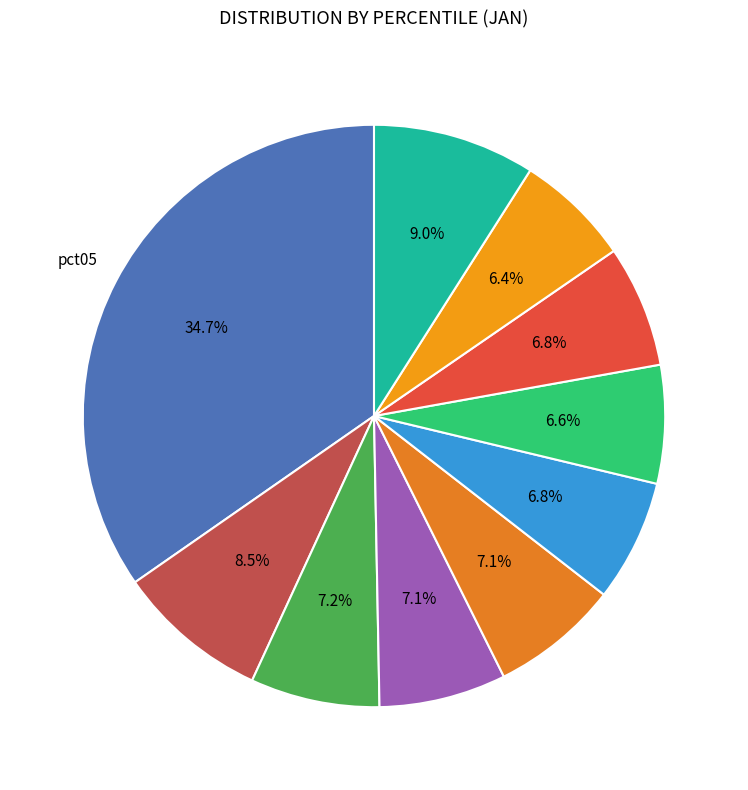

Count the number of slices in the pie.

10